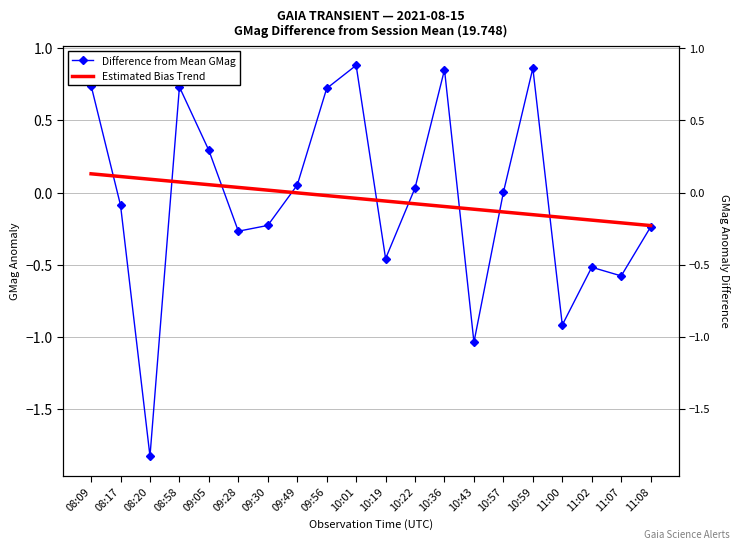

What value does the Estimated Bias Trend series have at 08:17?

0.1